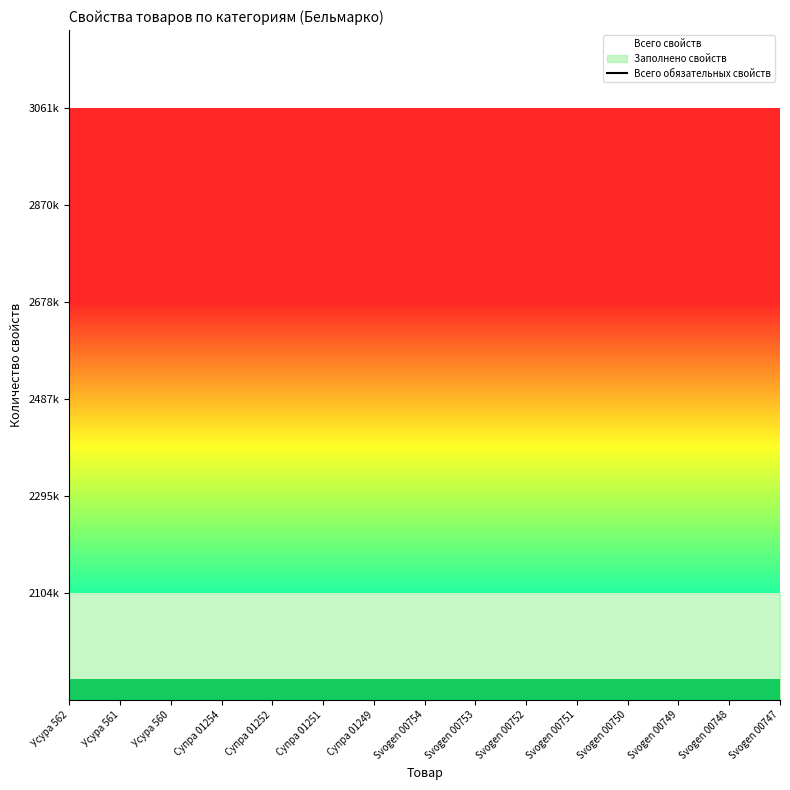

Reading left to right, extract all data points from this chart.

976111.3	976123.6	976115.4	729782.1	729775.2	729783.5	730360.9	757544.8	757333.5	757240.3	757163.4	757140.1	757481.7	757248.5	757332.2